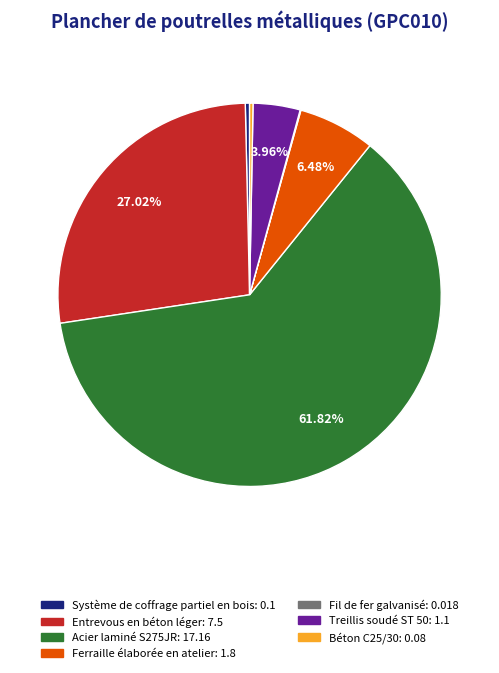

Combined, do Acier laminé S275JR and Béton C25/30 account for over 50%?

Yes